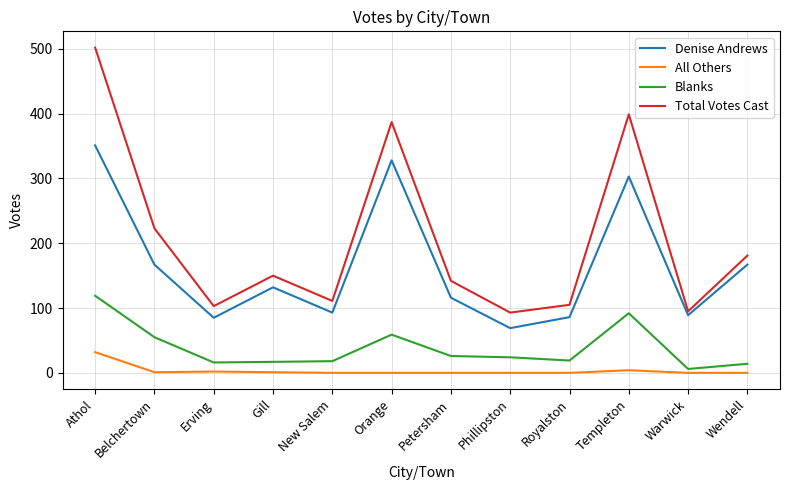

Is the value of All Others at Orange greater than the value of Total Votes Cast at Wendell?

No